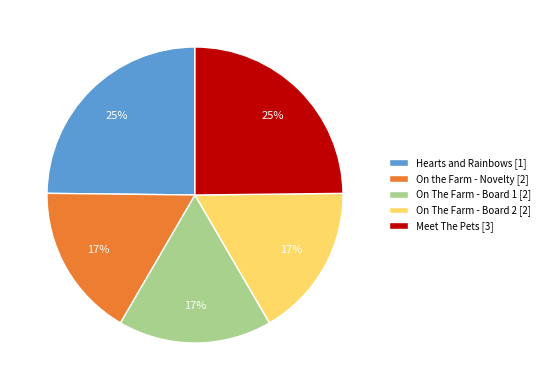

What percentage is the On the Farm - Novelty [2] slice, to the nearest percent?

17%